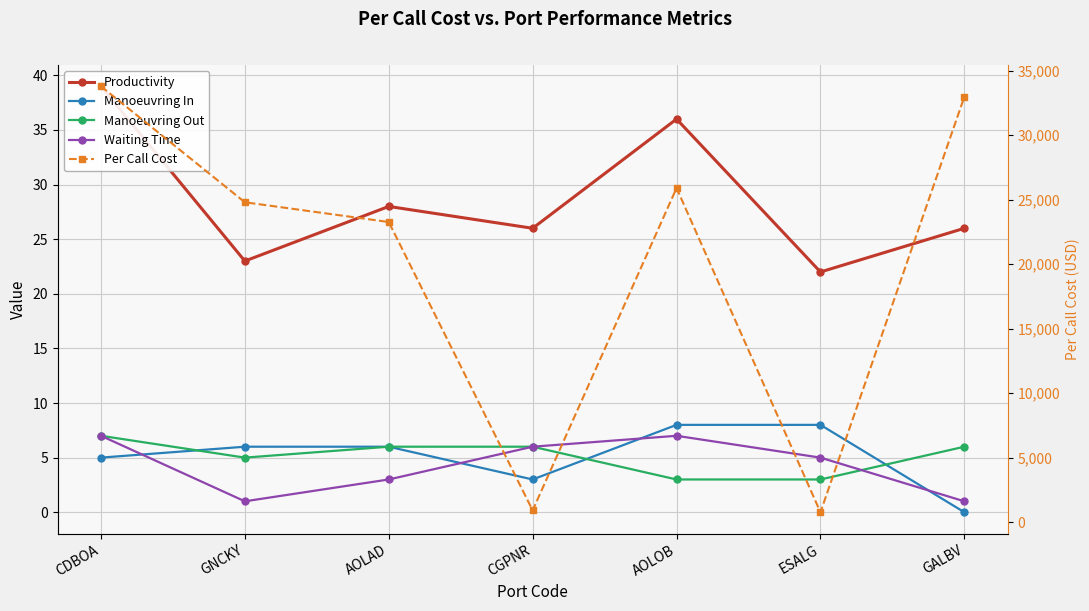

In Productivity, how many points are higher than both neighbors (excluding endpoints)?

2